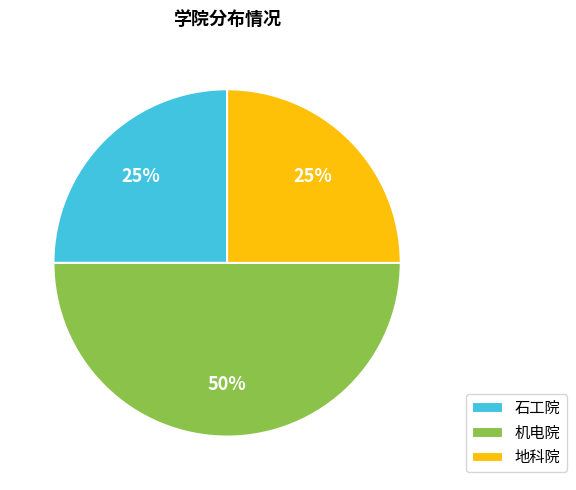

To the nearest percent, what is the difference between the largest and smallest slice percentages?

25%